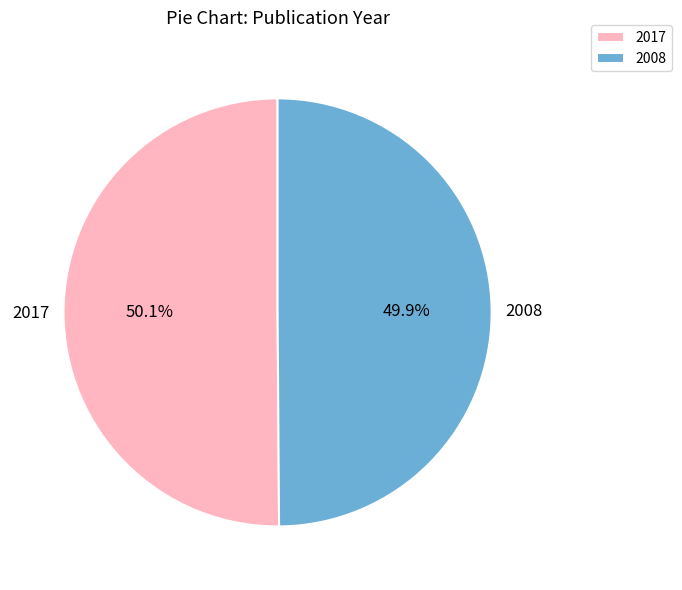

To the nearest percent, what is the combined percentage of 2017 and 2008?

100%